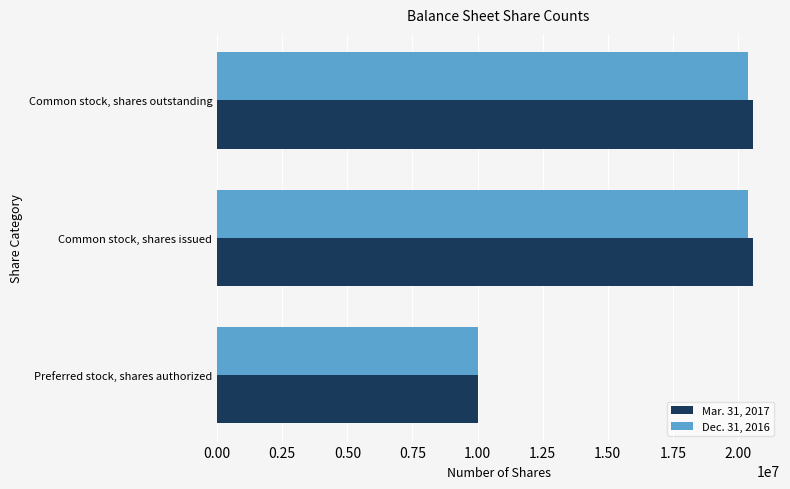

Which series changed the most between Preferred stock, shares authorized and Common stock, shares issued?

Mar. 31, 2017